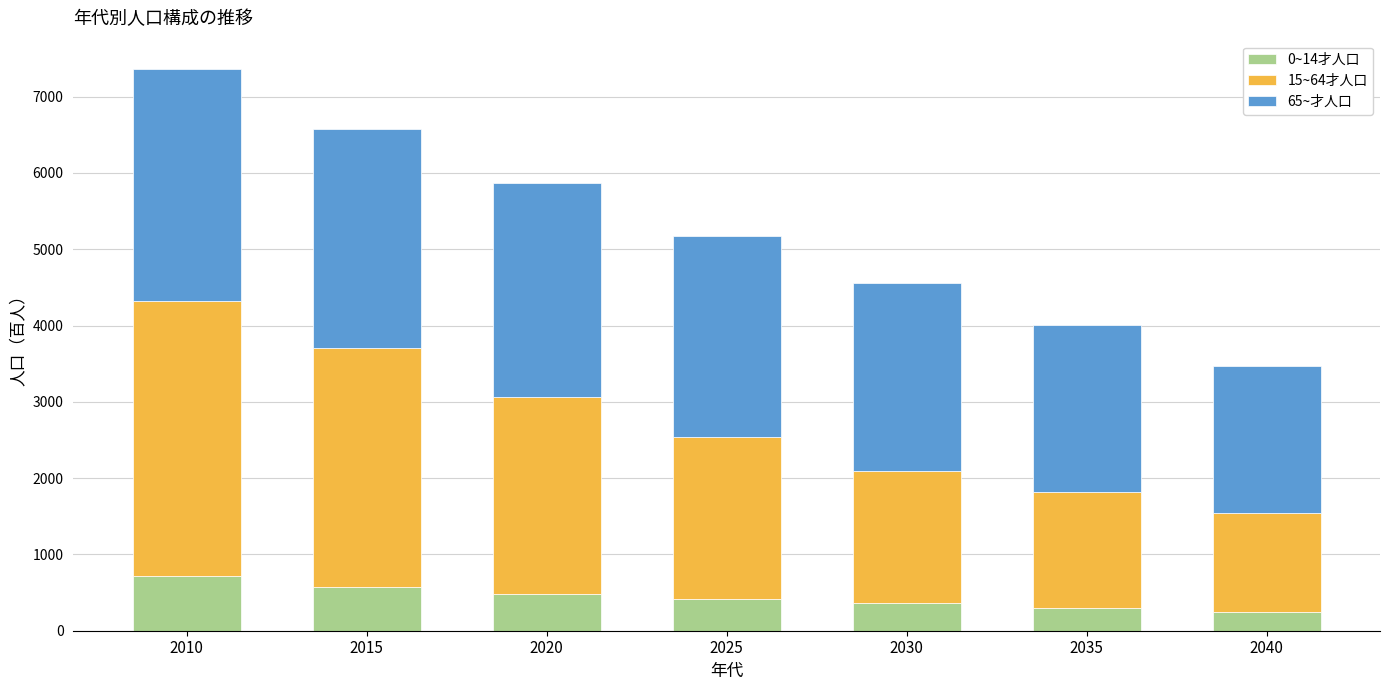

What is the total value across all series at 2015?

6582